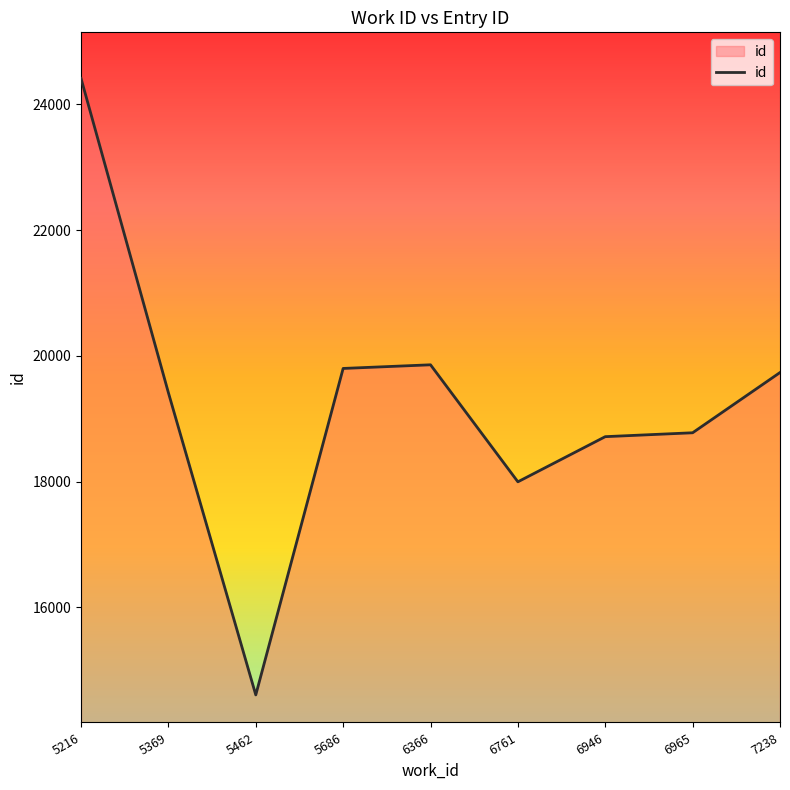

The chart shows a value of 14609 at 5462. True or false?

True